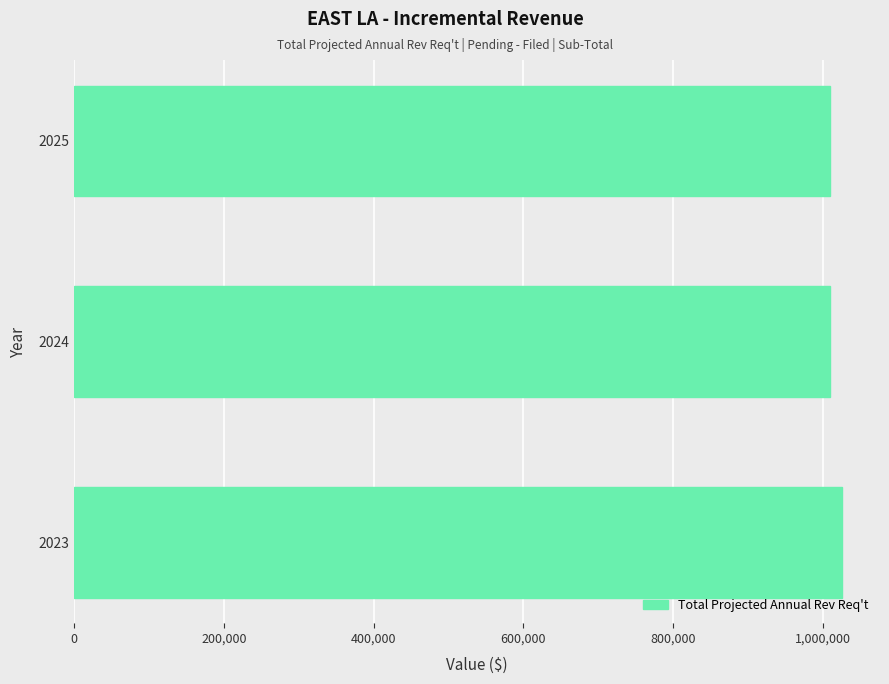

Is it true that the value at 2023 is 1473375?

False